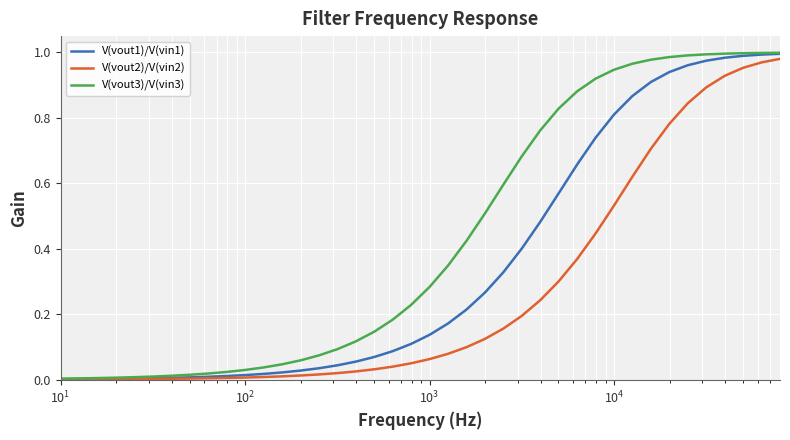

Which series has the largest total across all categories?

V(vout3)/V(vin3)